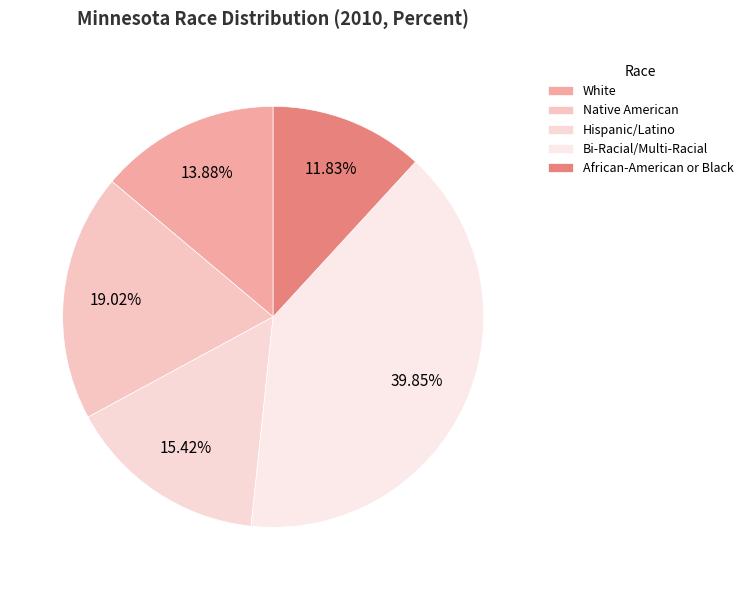

Is Hispanic/Latino the majority of the pie?

No